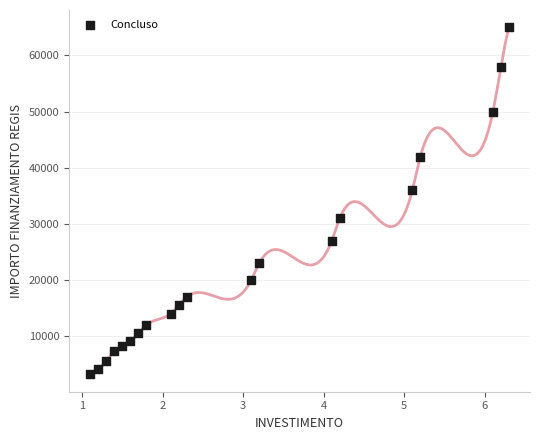

What is the range of Y values (max minus min)?

61800